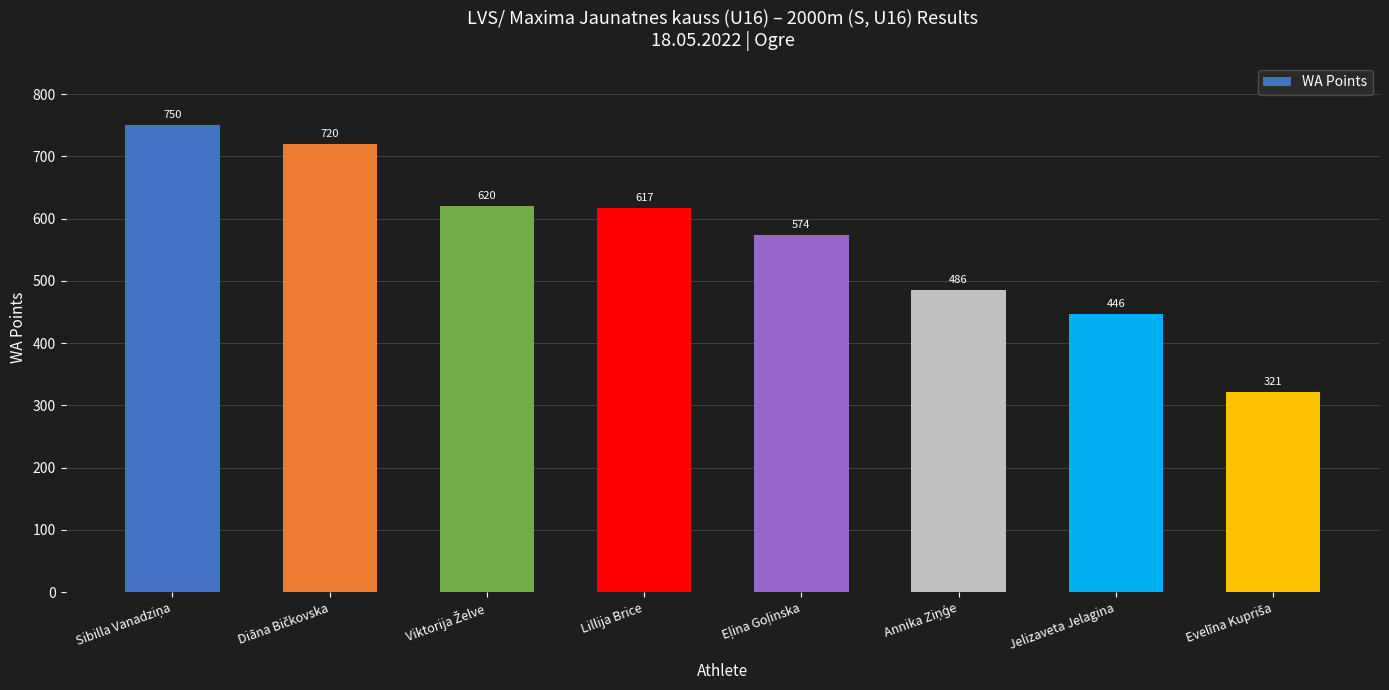

Approximately how many times larger is the value at Lillija Brice compared to Jelizaveta Jelagina?

1.4